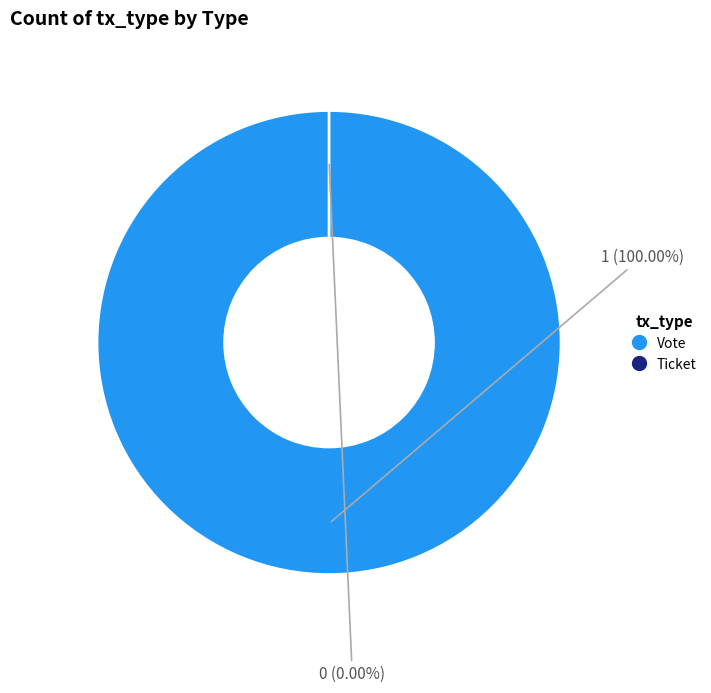

To the nearest percent, what is the combined percentage of Ticket and Vote?

100%